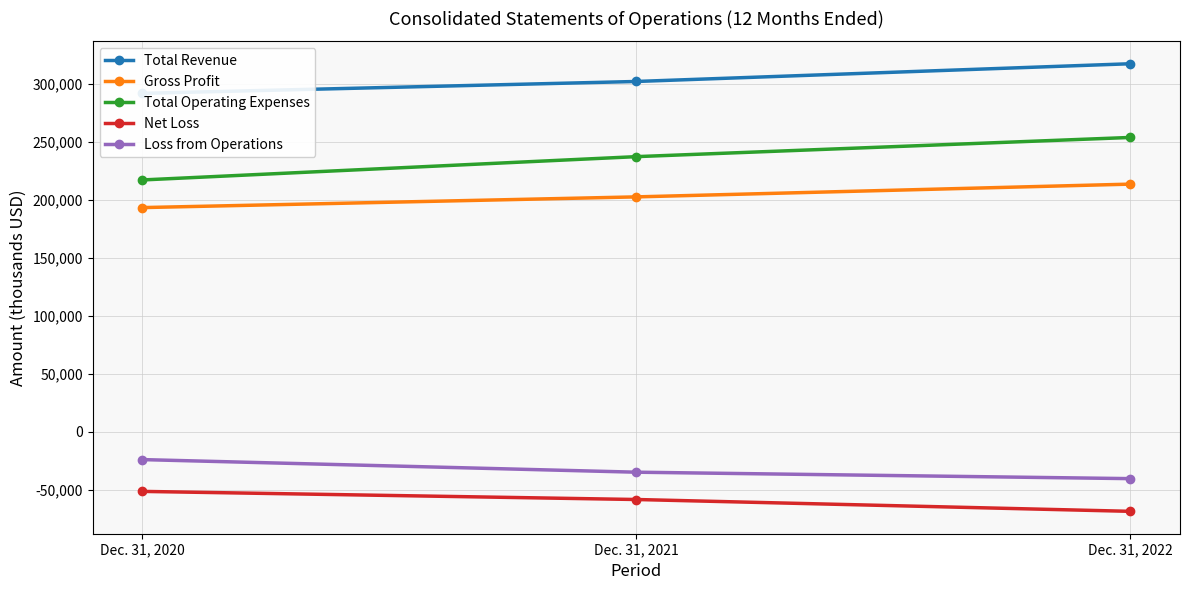

Which series has the largest range (max minus min)?

Total Operating Expenses